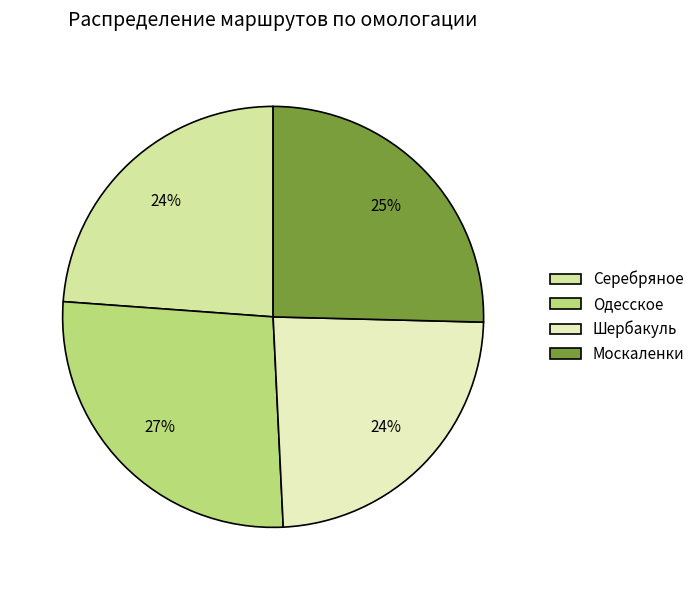

How many segments does this pie chart have?

4